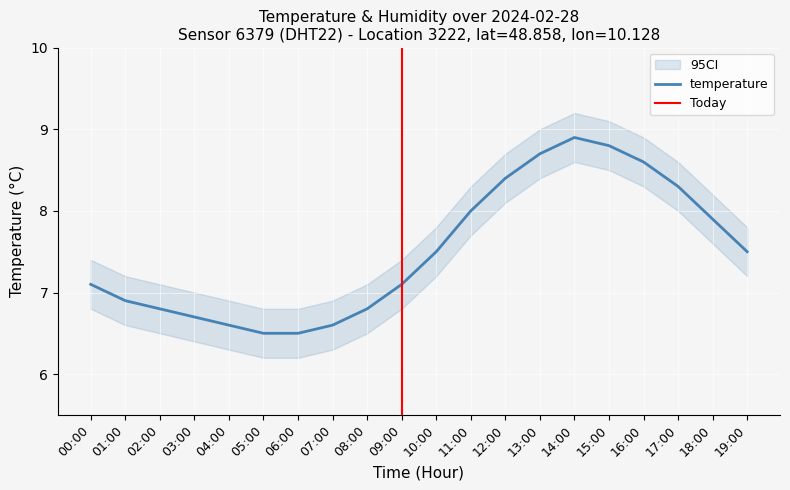

True or false: the data shows 9.3 at 00:00.

False